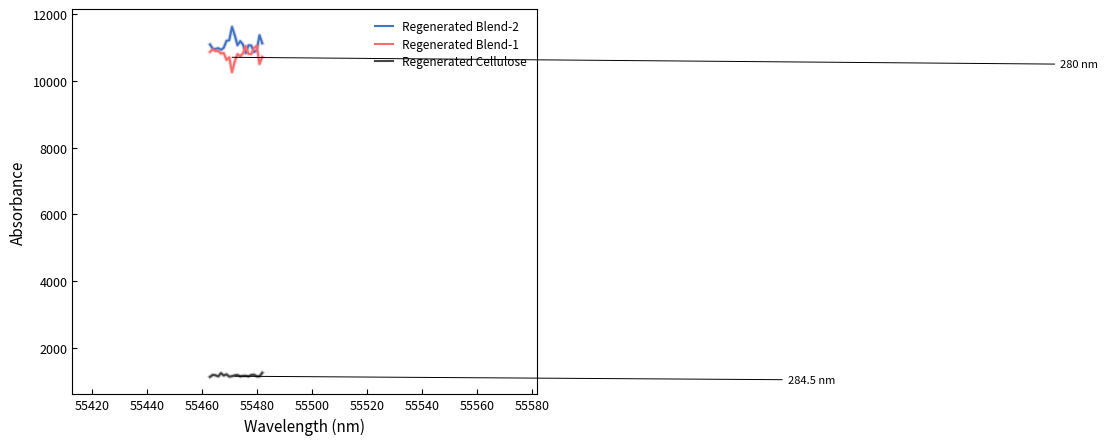

What is the maximum value for Regenerated Blend-2?

11618